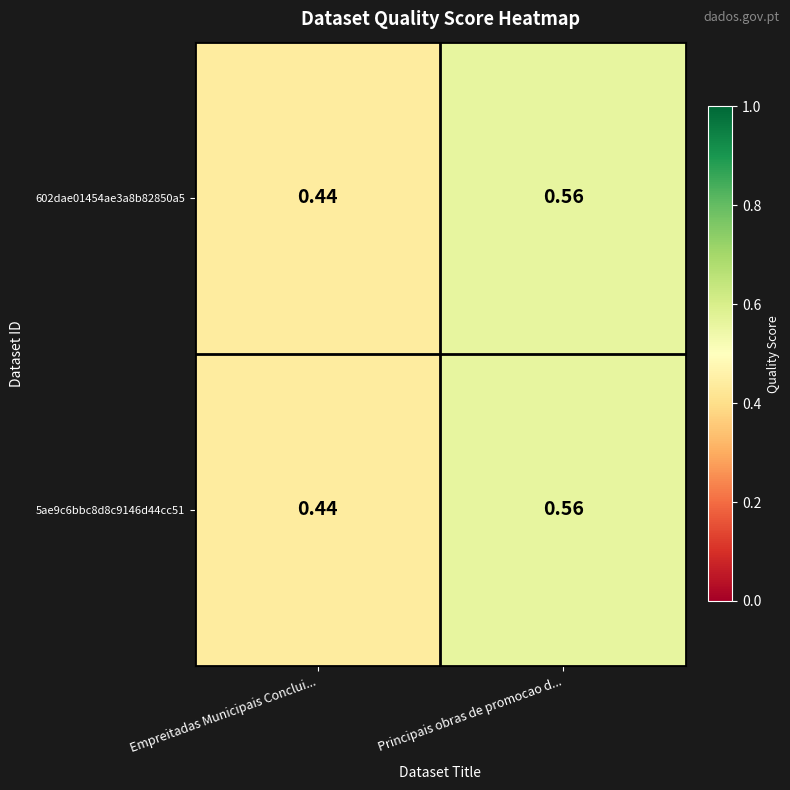

Which label corresponds to the largest value in the chart?

Principais obras de promocao d...